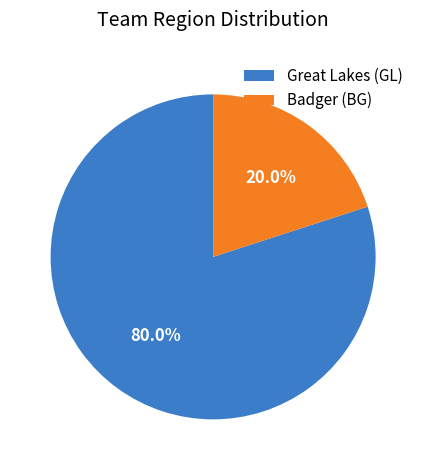

Between Badger (BG) and Great Lakes (GL), which is larger?

Great Lakes (GL)